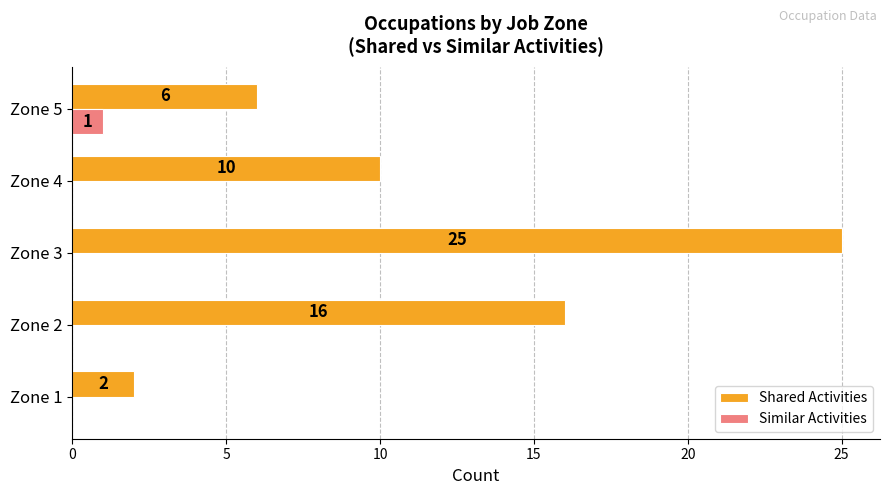

At which category is the sum across all series the highest?

Zone 3